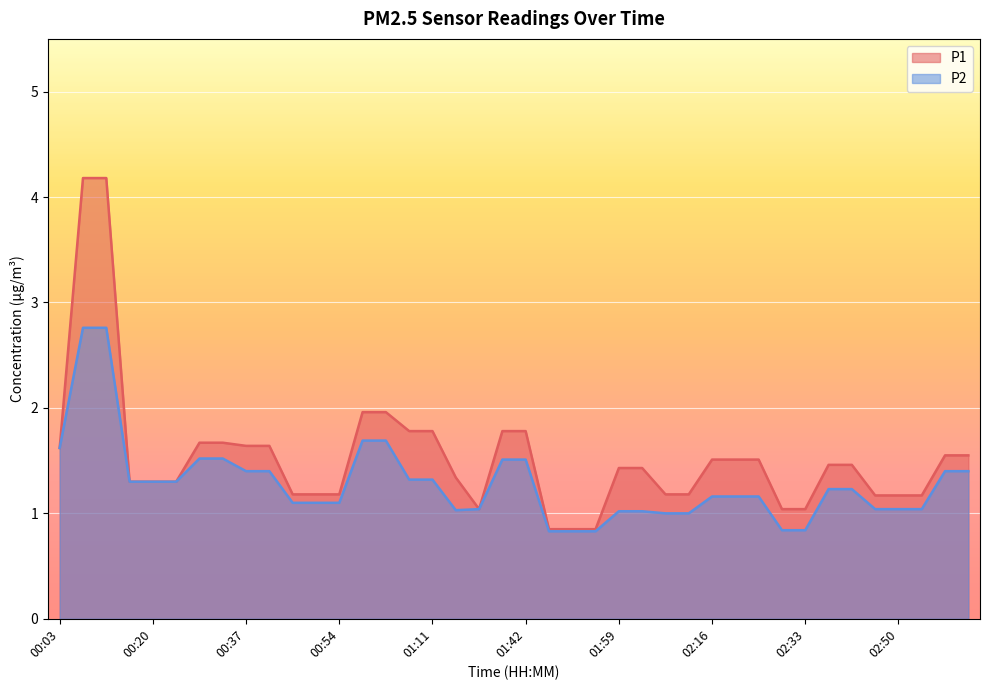

At which label does P1 first exceed 1?

00:03